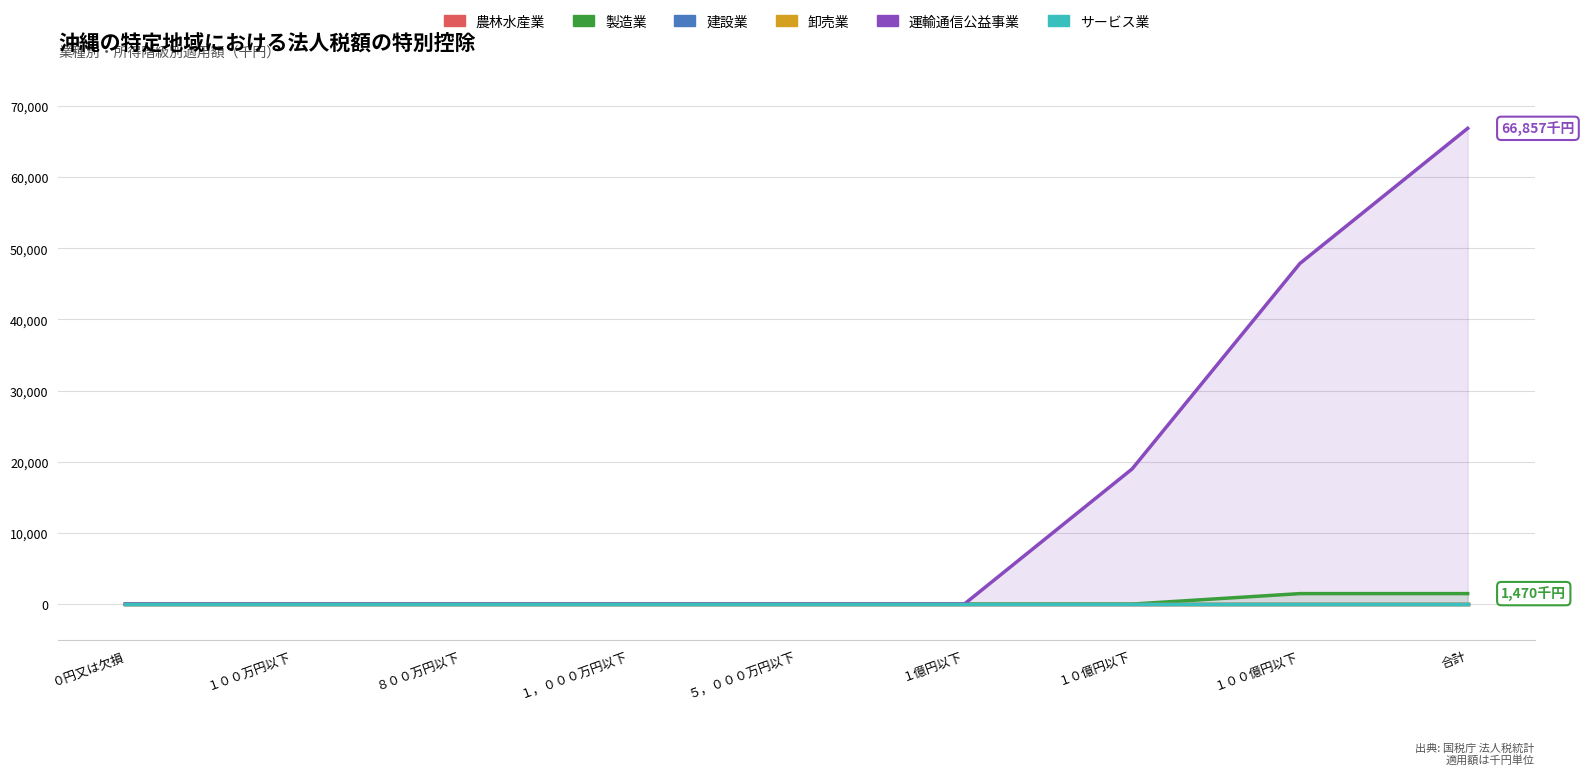

Is it true that 製造業 equals 0 at ５，０００万円以下?

True